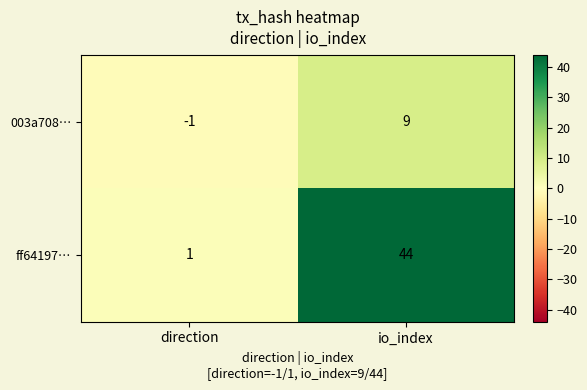

What is the average value of the 003a708… series?

4